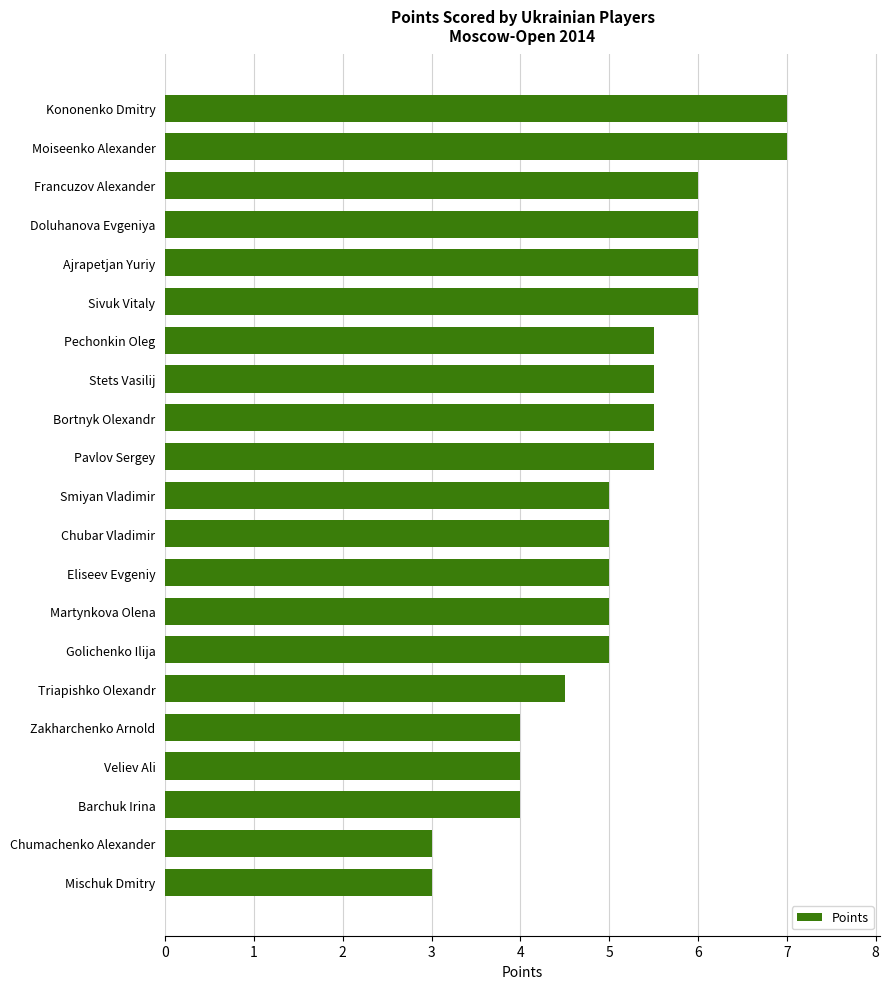

What is the difference between the maximum and minimum values?

4.0